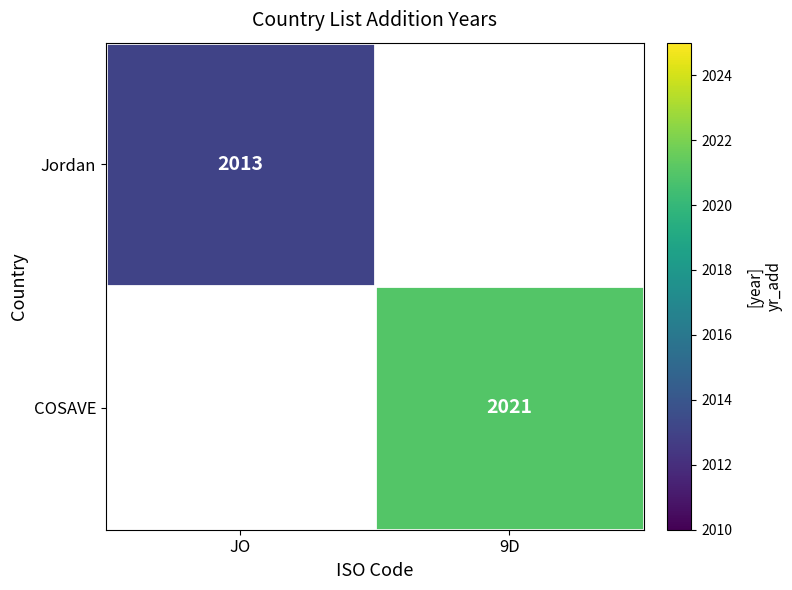

The COSAVE series shows 2021 at 9D. True or false?

True